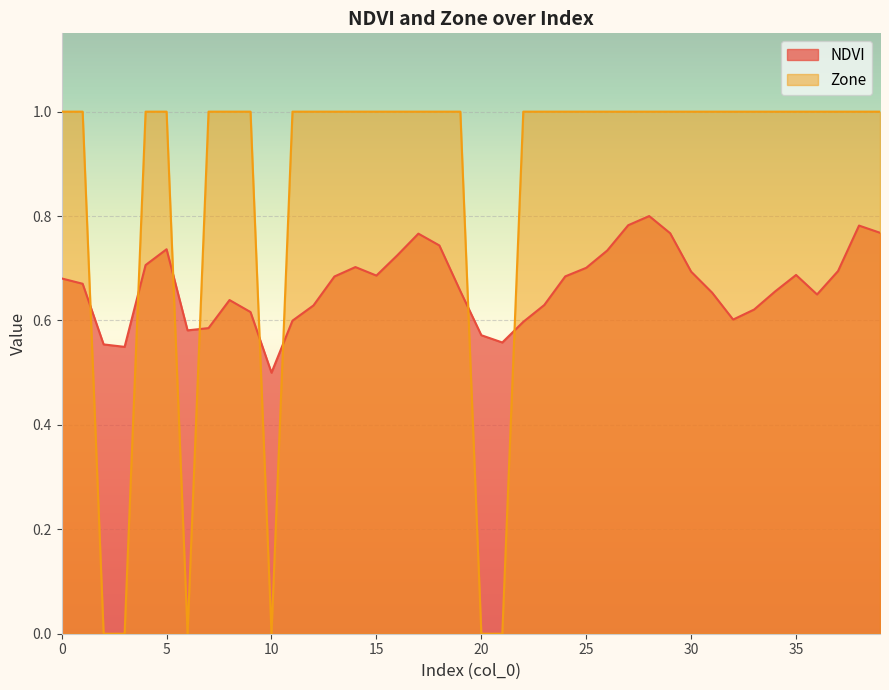

The value of NDVI at 4 is 1.0. True or false?

False